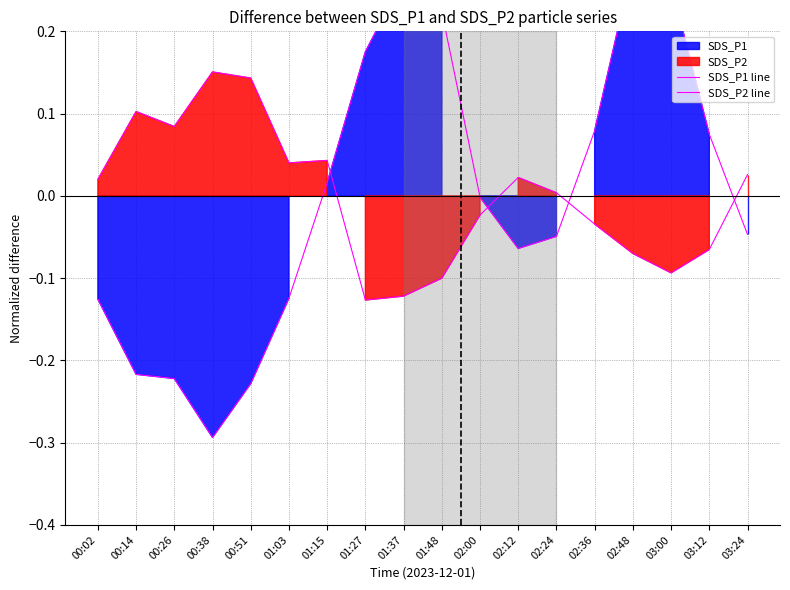

List the labels in order of SDS_P1 line value, smallest first.

00:38, 00:51, 00:26, 00:14, 00:02, 01:03, 02:12, 02:24, 03:24, 02:00, 01:15, 03:12, 02:36, 01:27, 01:48, 03:00, 01:37, 02:48